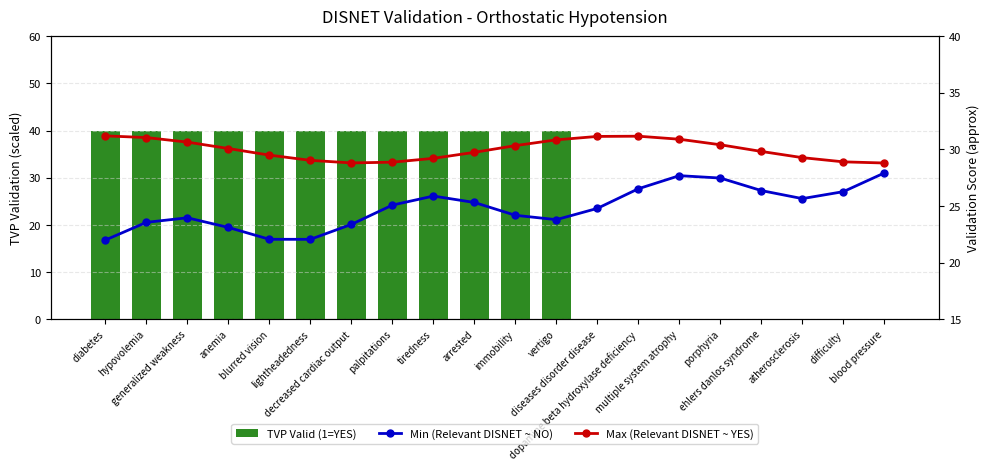

What is the value of the TVP Valid (1=YES) bar at the 1st from the left?

40.0